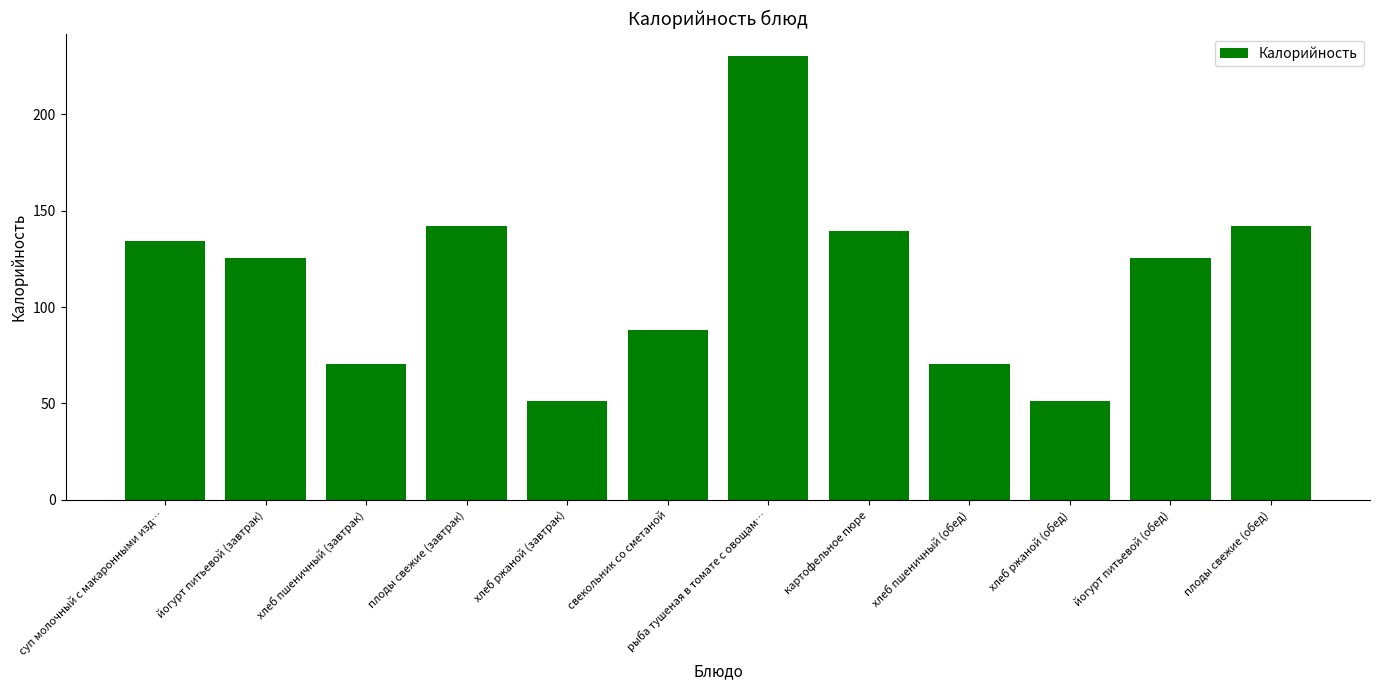

What is the sum of all values?

1370.0